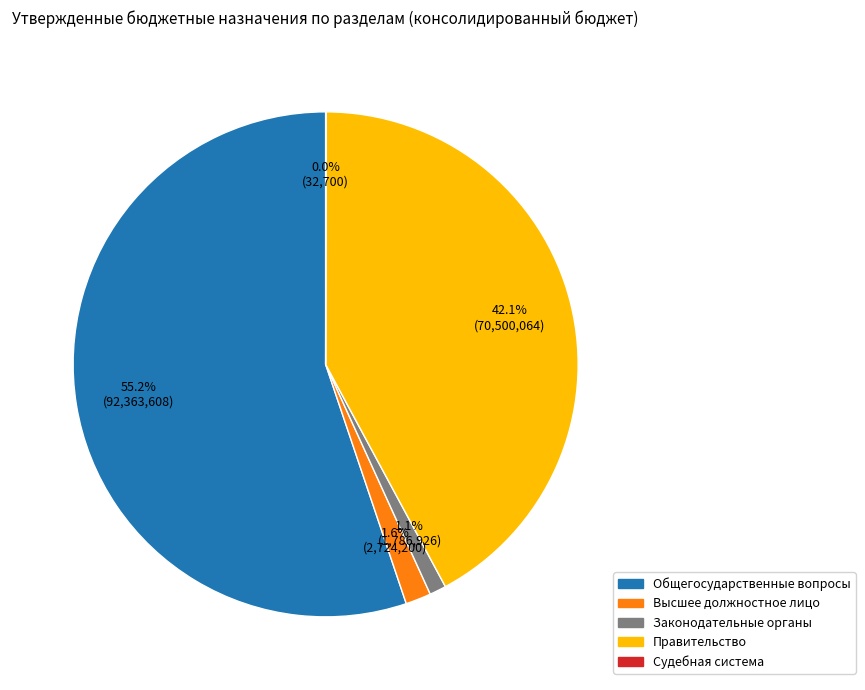

Is there a majority slice in this chart?

Yes